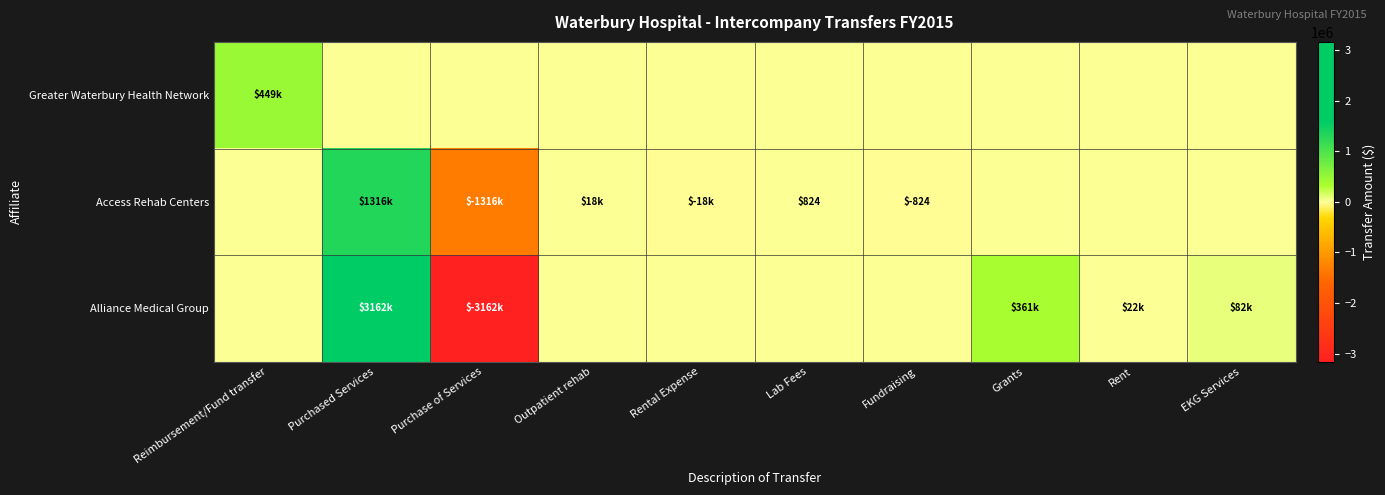

The value of Greater Waterbury Health Network at Rent is 0. True or false?

True